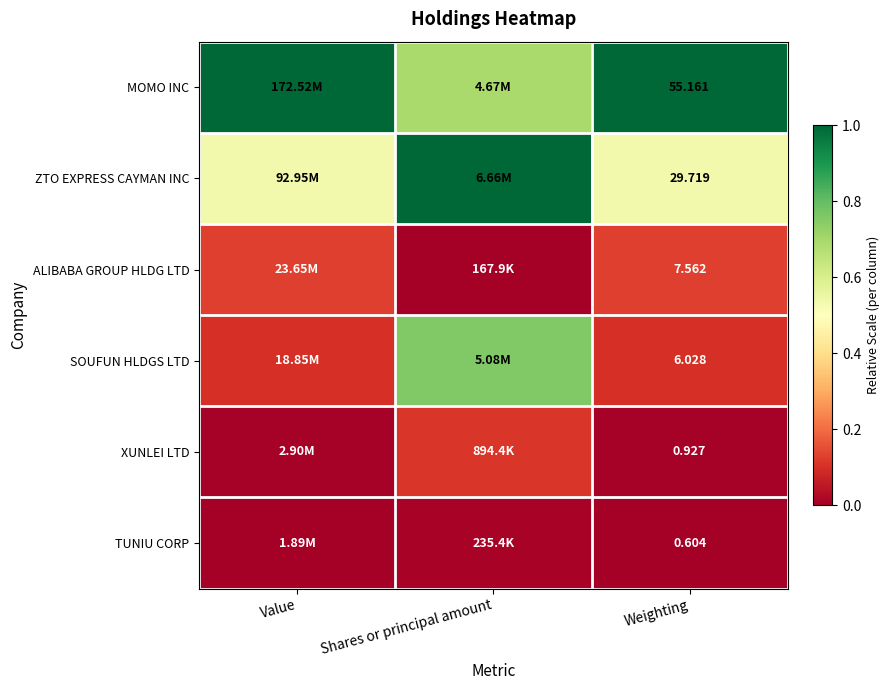

How many values in the MOMO INC series are below 1?

1